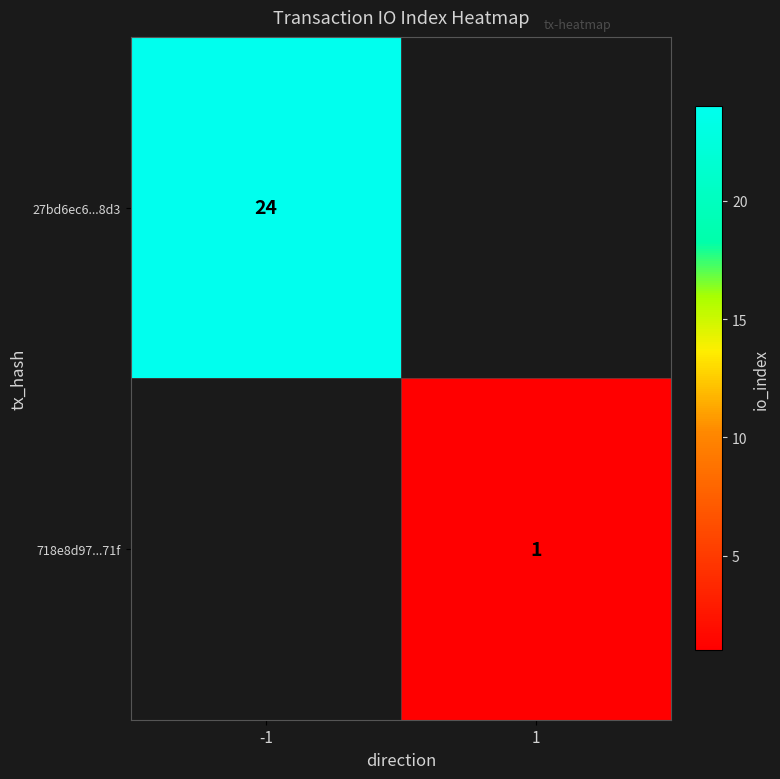

The 718e8d97...71f series shows 1 at 1. True or false?

True